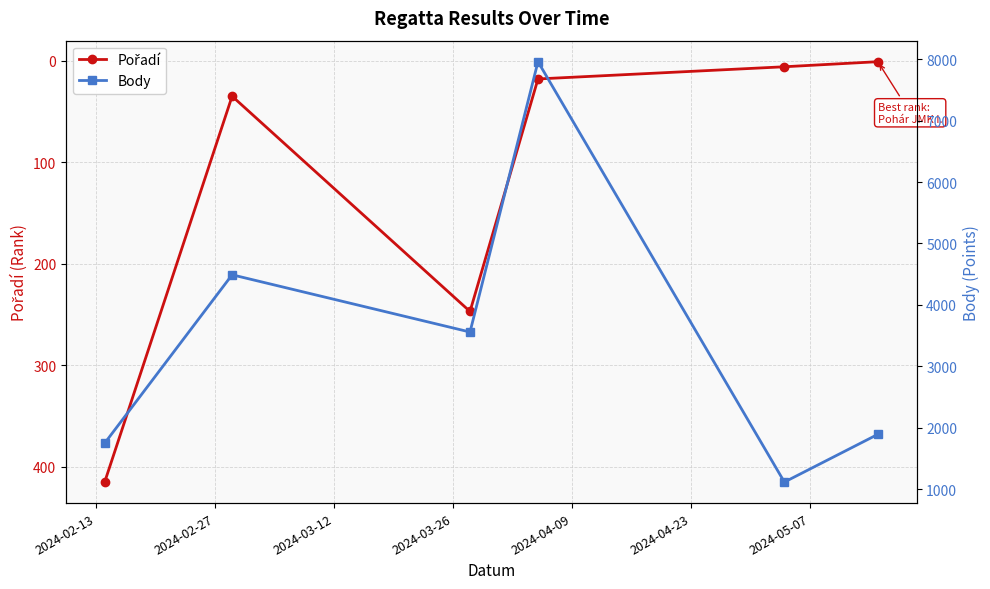

What is the value of the Body point at the 1st from the left?

1748